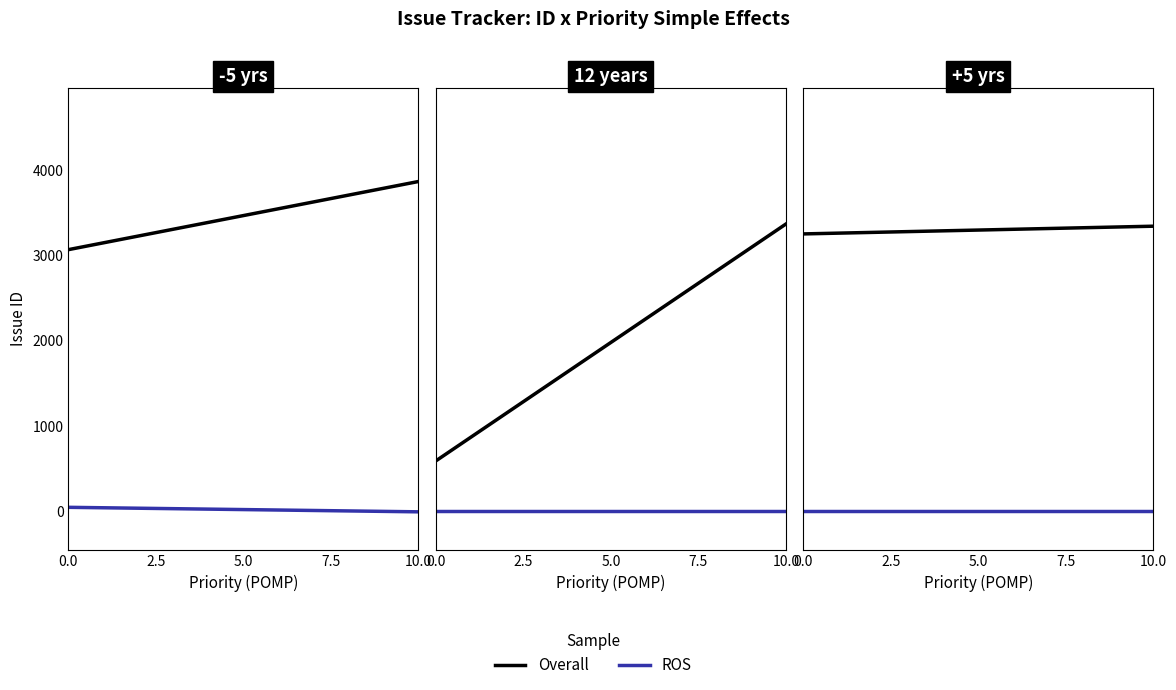

What is the total value across all series at 0.0?

3249.0